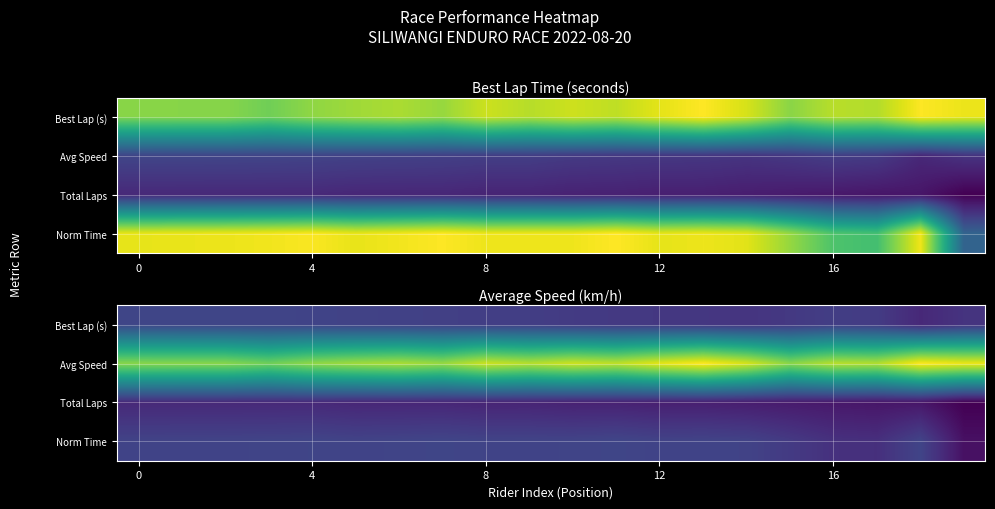

What is the total value across all series at 14?

213.1